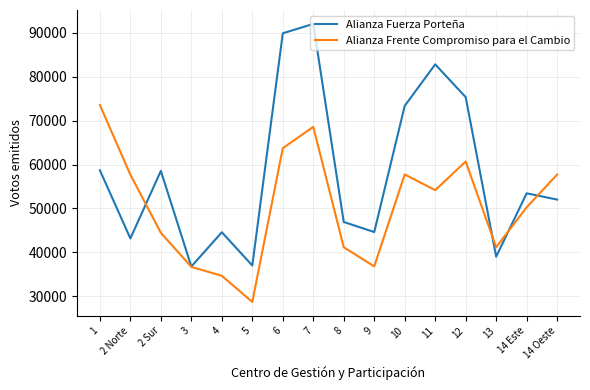

Rank the series by their average value, from highest to lowest.

Alianza Fuerza Porteña, Alianza Frente Compromiso para el Cambio